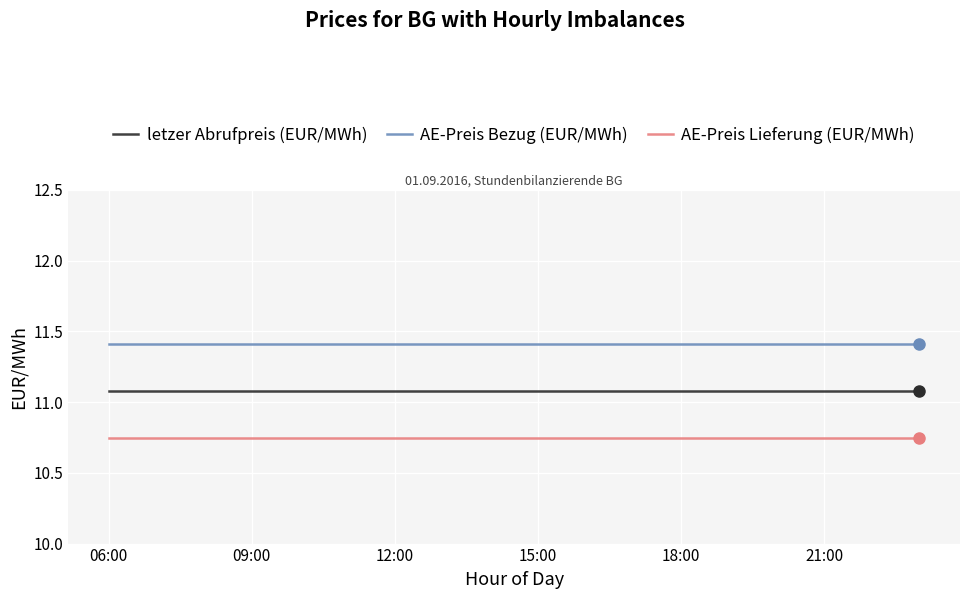

True or false: AE-Preis Bezug (EUR/MWh) and AE-Preis Lieferung (EUR/MWh) intersect in this chart.

False